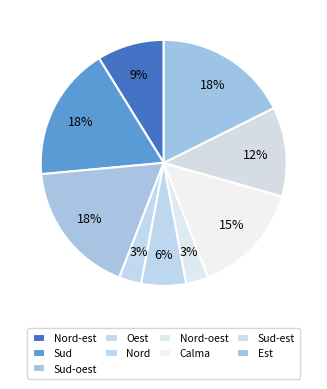

Count the number of slices in the pie.

9